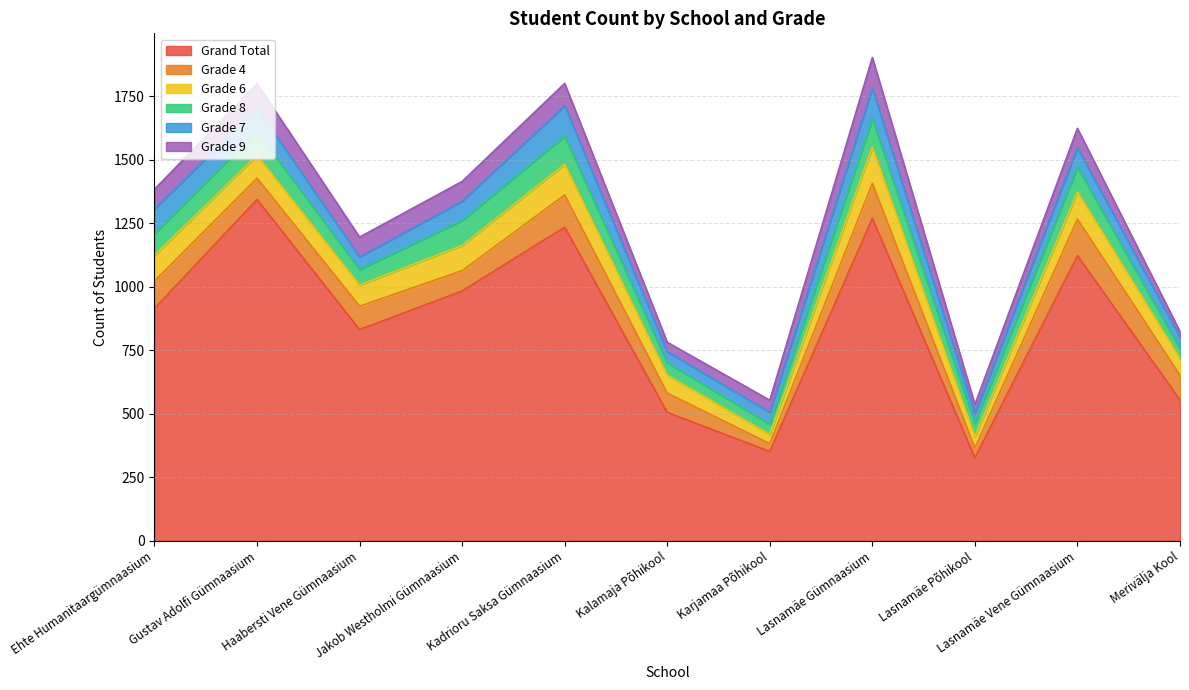

What is the sum of the Grade 8 values at Jakob Westholmi Gümnaasium and Lasnamäe Gümnaasium?

208